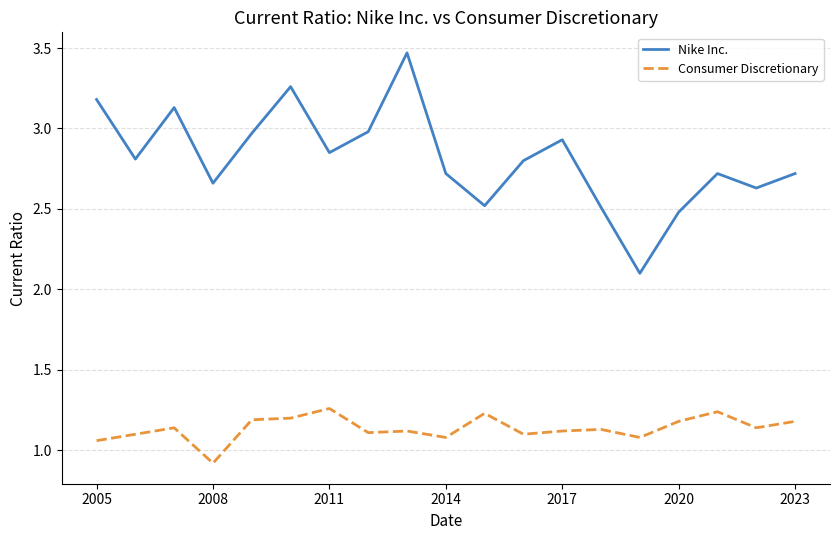

Which series has the largest range (max minus min)?

Nike Inc.